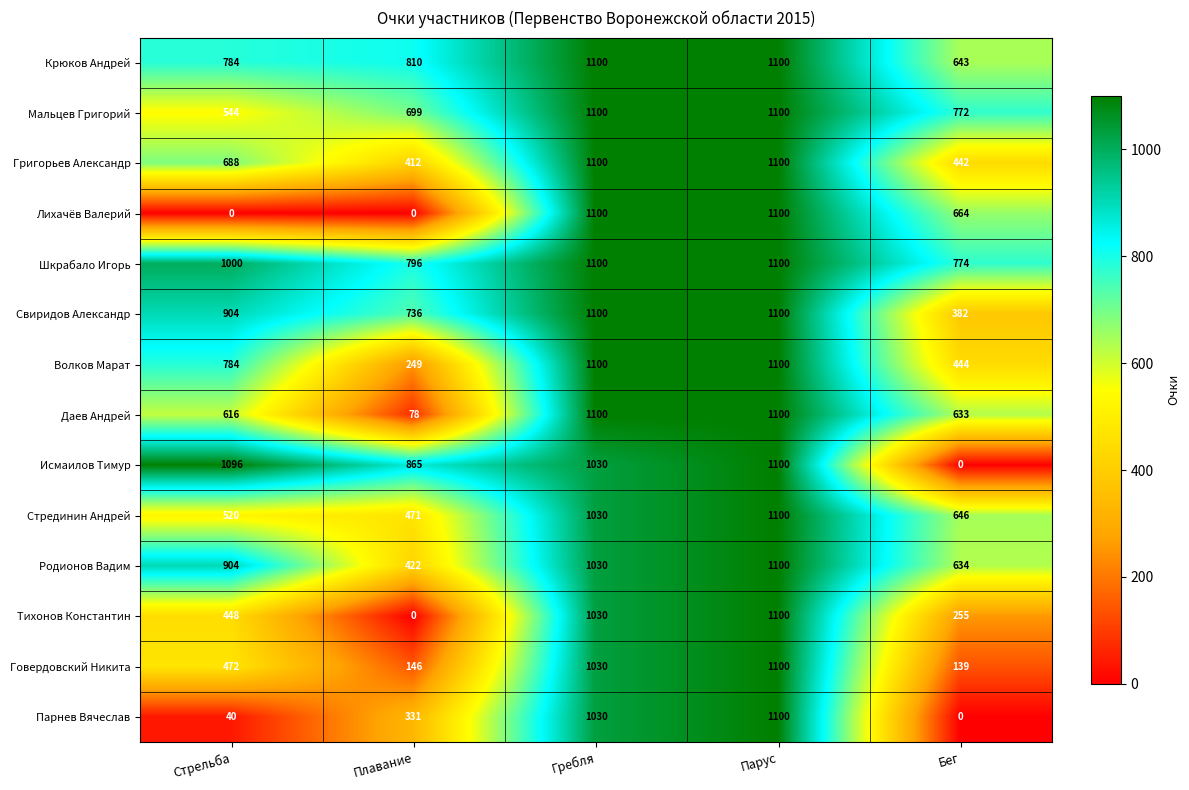

What is the difference between the highest and lowest values at Бег?

774